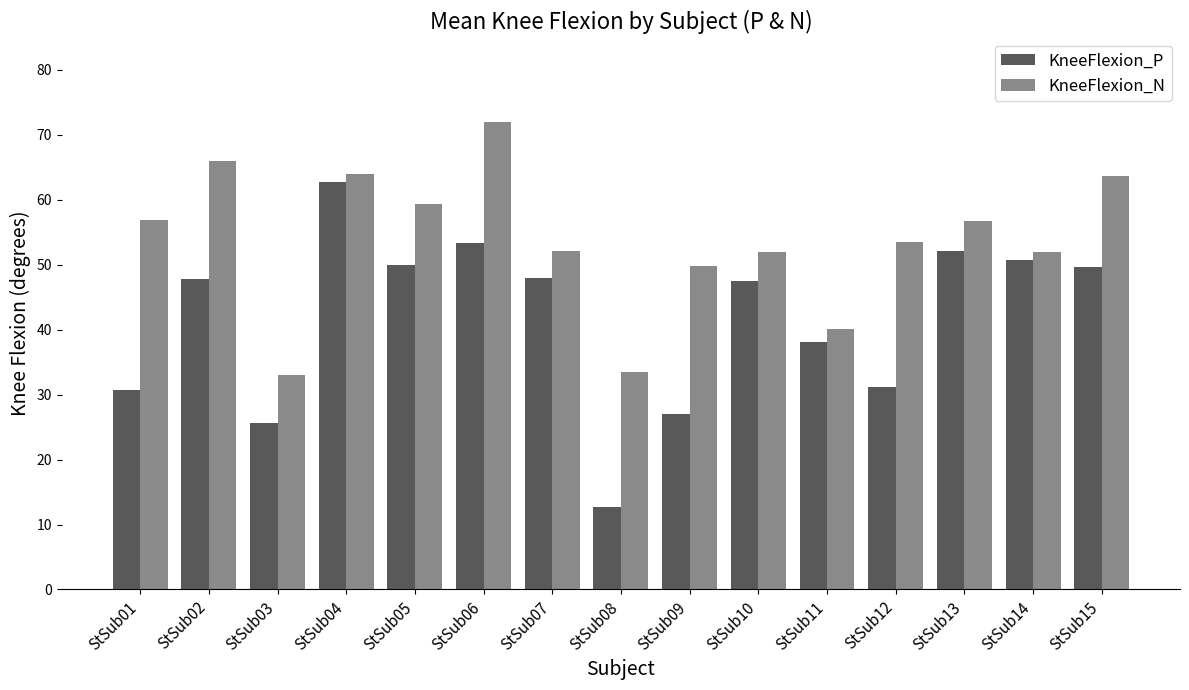

Where is KneeFlexion_P nearest to the value 37?

StSub11